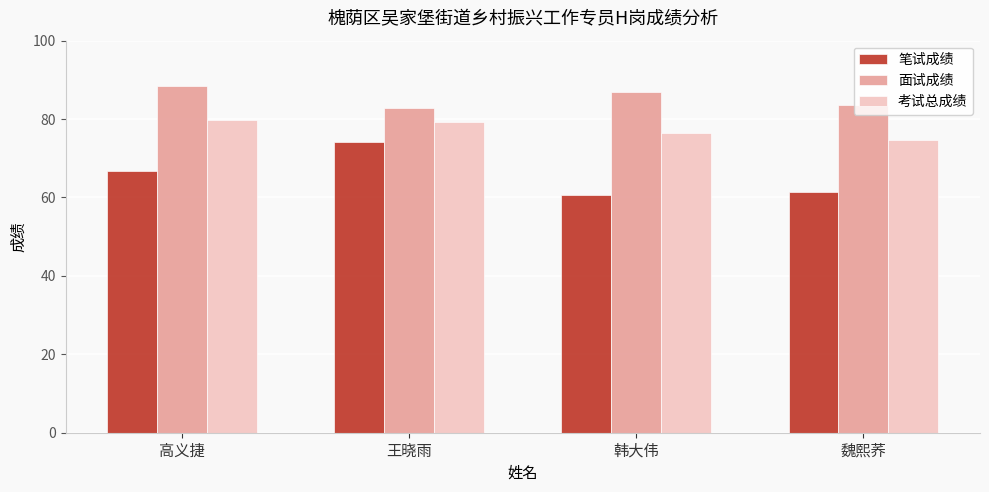

What is the highest value of the 面试成绩 series?

88.4